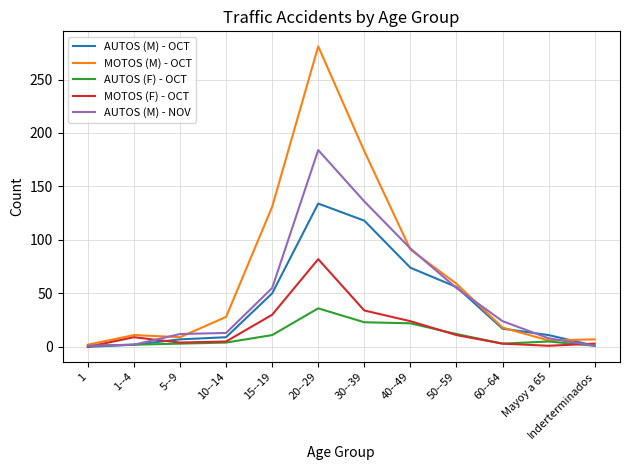

What is the difference between the AUTOS (F) - OCT values at 40--49 and 20--29?

14